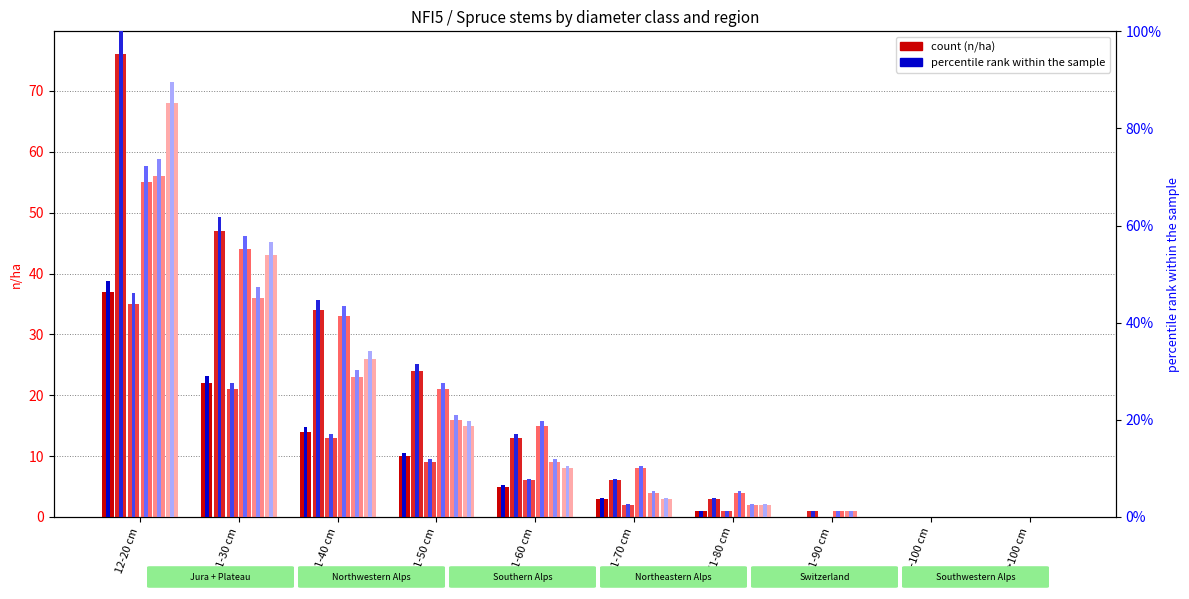

The value of Northwestern Alps at 91-100 cm is 49.1. True or false?

False